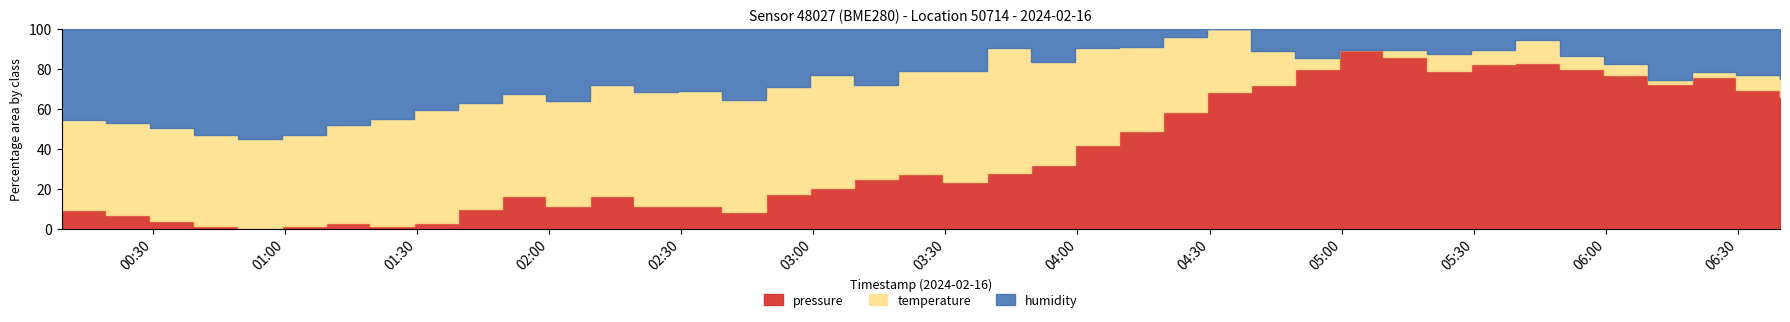

What is the label of the 8th point from the right?

2024-02-16T05:29:26